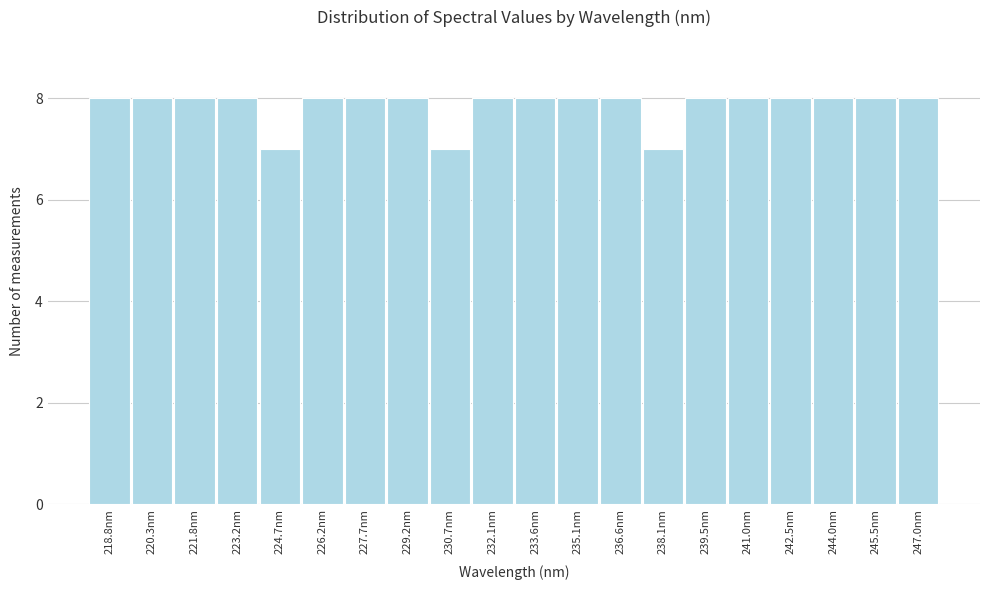

Reading left to right, transcribe this chart: for each bar, give the range it covers on the x-axis and its height. Neither the bar edges nor the heights are printed on the chart, so give them approximately, as read against the axes.

218.0 to 219.6: 8
219.6 to 221.0: 8
221.0 to 222.6: 8
222.6 to 224.0: 8
224.0 to 225.4: 7
225.4 to 227.0: 8
227.0 to 228.4: 8
228.4 to 230.0: 8
230.0 to 231.4: 7
231.4 to 232.8: 8
232.8 to 234.4: 8
234.4 to 235.8: 8
235.8 to 237.4: 8
237.4 to 238.8: 7
238.8 to 240.2: 8
240.2 to 241.8: 8
241.8 to 243.2: 8
243.2 to 244.8: 8
244.8 to 246.2: 8
246.2 to 247.6: 8